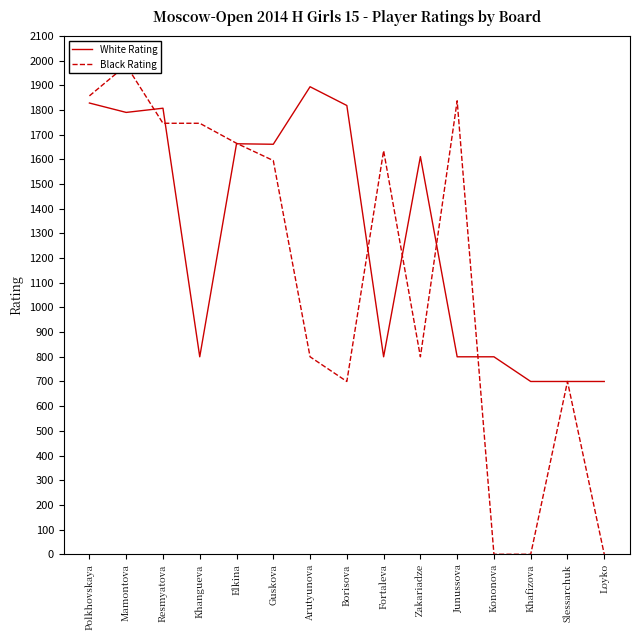

Reading left to right, transcribe all the data shown in this chart.

White Rating: Polkhovskaya=1828	Mamontova=1790	Resmyatova=1807	Khangueva=800	Elkina=1663	Guskova=1661	Arutyunova=1894	Borisova=1818	Fortaleva=800	Zakariadze=1611	Junussova=800	Kononova=800	Khafizova=700	Slessarchuk=700	Loyko=700
Black Rating: Polkhovskaya=1857	Mamontova=1981	Resmyatova=1746	Khangueva=1746	Elkina=1665	Guskova=1595	Arutyunova=800	Borisova=700	Fortaleva=1635	Zakariadze=800	Junussova=1837	Kononova=0	Khafizova=0	Slessarchuk=700	Loyko=0